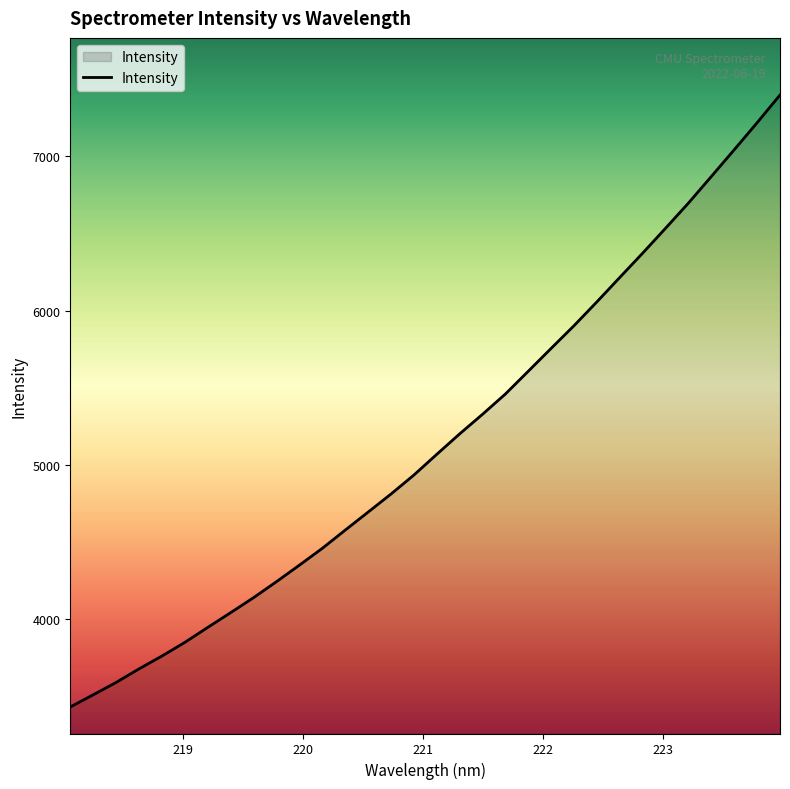

What is the greatest value displayed?

7396.1